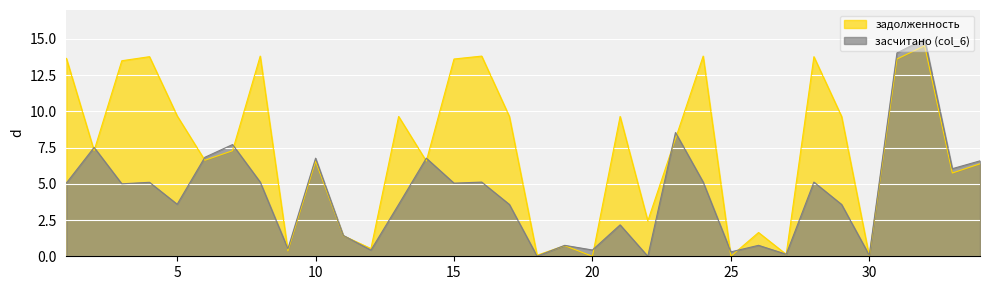

List the series in order of their peak value, lowest first.

задолженность, засчитано (col_6)